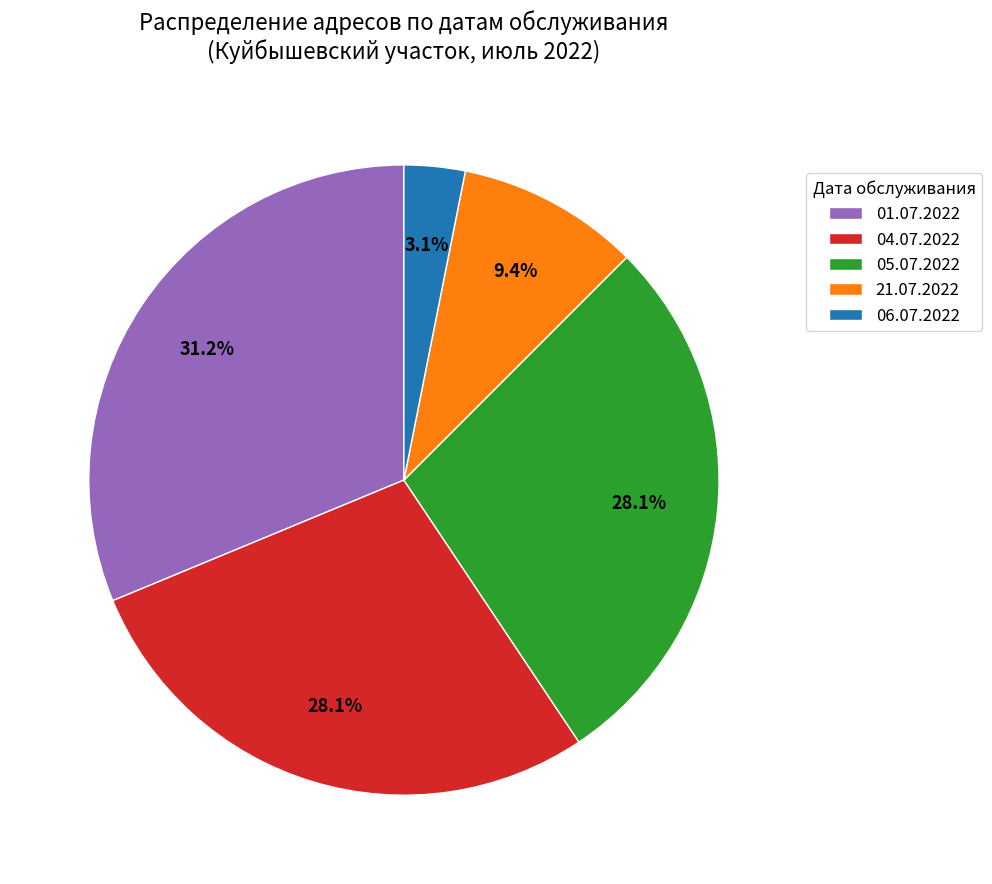

Which category has the biggest portion of the pie?

01.07.2022